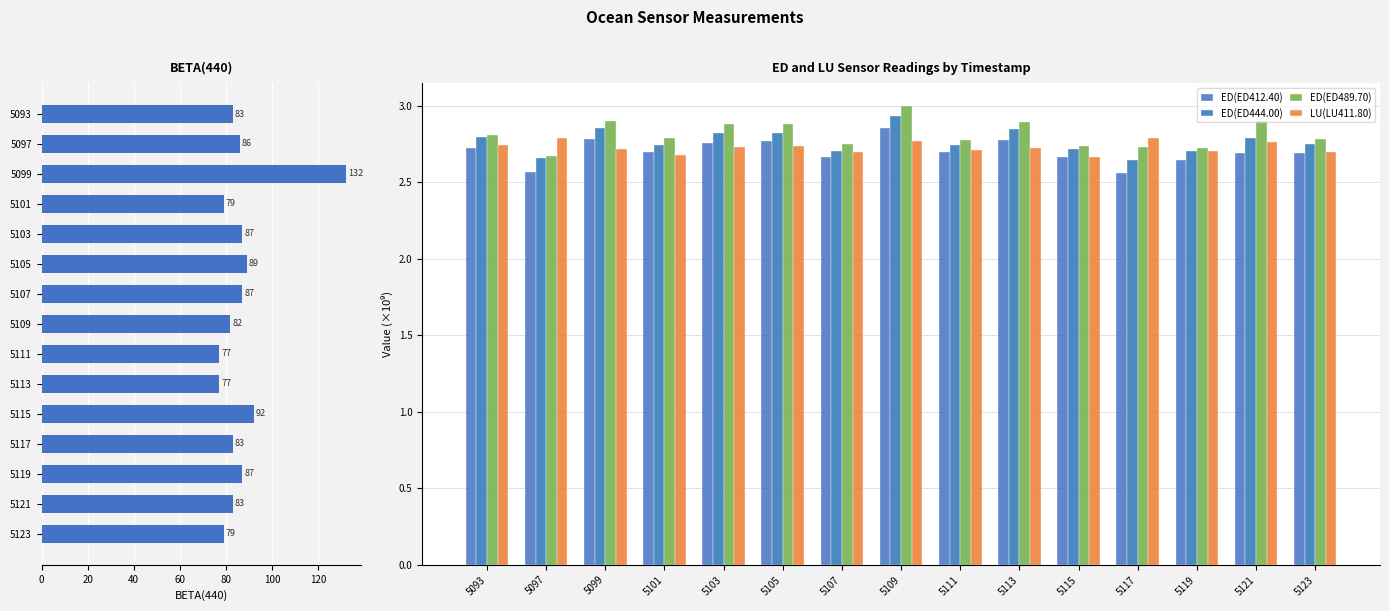

Does the chart contain any negative values?

No